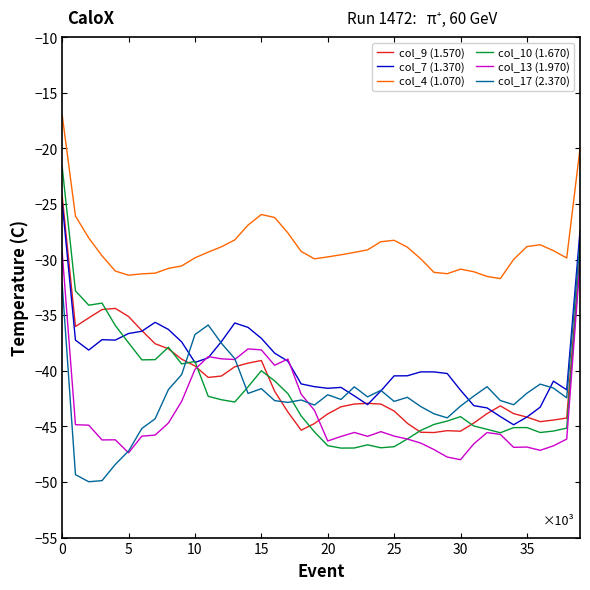

Reading left to right, list all the values displayed in this chart.

col_9 (1.570): -24.3	-36.0	-35.2	-34.5	-34.4	-35.1	-36.4	-37.6	-38.0	-39.0	-39.6	-40.6	-40.5	-39.6	-39.3	-39.1	-41.8	-43.7	-45.3	-44.7	-43.9	-43.2	-43.0	-42.9	-43.0	-43.6	-44.7	-45.5	-45.6	-45.4	-45.4	-44.7	-43.8	-43.2	-43.9	-44.2	-44.6	-44.4	-44.2	-29.4
col_7 (1.370): -24.9	-37.2	-38.1	-37.2	-37.2	-36.6	-36.4	-35.6	-36.3	-37.4	-39.3	-38.8	-37.4	-35.7	-36.1	-37.1	-38.4	-39.1	-41.2	-41.4	-41.6	-41.5	-42.3	-43.0	-41.8	-40.5	-40.4	-40.1	-40.1	-40.2	-41.7	-43.1	-43.3	-44.1	-44.9	-44.2	-43.3	-40.9	-41.7	-27.4
col_4 (1.070): -17.0	-26.1	-28.0	-29.7	-31.0	-31.4	-31.3	-31.2	-30.8	-30.6	-29.8	-29.3	-28.8	-28.2	-26.9	-25.9	-26.2	-27.6	-29.3	-29.9	-29.8	-29.6	-29.4	-29.1	-28.4	-28.3	-28.9	-29.9	-31.1	-31.3	-30.9	-31.1	-31.5	-31.7	-30.0	-28.8	-28.7	-29.2	-29.9	-20.0
col_10 (1.670): -21.6	-32.8	-34.1	-33.9	-35.9	-37.5	-39.0	-39.0	-37.9	-39.4	-39.2	-42.3	-42.6	-42.8	-41.4	-40.0	-40.9	-42.1	-44.1	-45.5	-46.7	-47.0	-46.9	-46.7	-46.9	-46.8	-46.1	-45.4	-44.8	-44.5	-44.1	-45.0	-45.3	-45.6	-45.1	-45.1	-45.5	-45.4	-45.2	-29.8
col_13 (1.970): -29.3	-44.8	-44.9	-46.2	-46.2	-47.4	-45.9	-45.8	-44.7	-42.7	-39.9	-38.7	-38.9	-39.0	-38.0	-38.1	-39.5	-38.9	-42.1	-43.6	-46.3	-45.9	-45.5	-45.9	-45.5	-45.9	-46.1	-46.5	-47.1	-47.8	-48.0	-46.6	-45.6	-45.7	-46.9	-46.9	-47.2	-46.7	-46.1	-30.3
col_17 (2.370): -32.2	-49.3	-50.0	-49.9	-48.4	-47.2	-45.2	-44.3	-41.7	-40.3	-36.7	-35.9	-37.5	-38.9	-42.0	-41.6	-42.7	-42.8	-42.6	-43.1	-42.2	-42.6	-41.4	-42.3	-41.8	-42.8	-42.4	-43.2	-43.9	-44.2	-43.2	-42.3	-41.4	-42.7	-43.1	-42.0	-41.2	-41.6	-42.4	-28.3